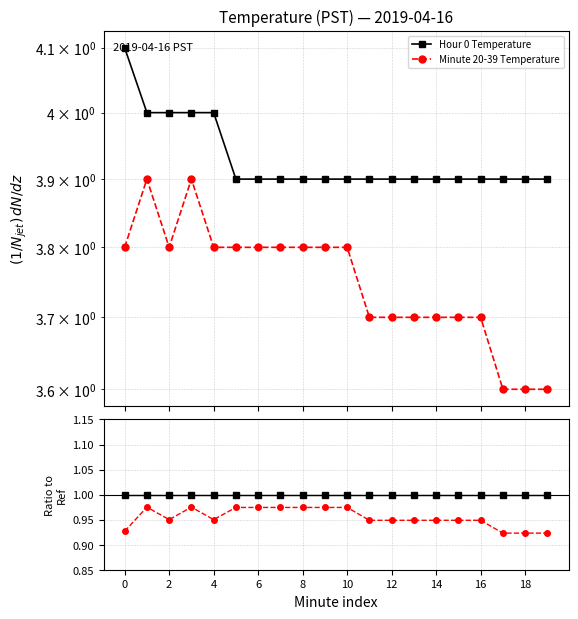

True or false: Hour 0 Temperature and Minute 20-39 Temperature cross at least once.

False